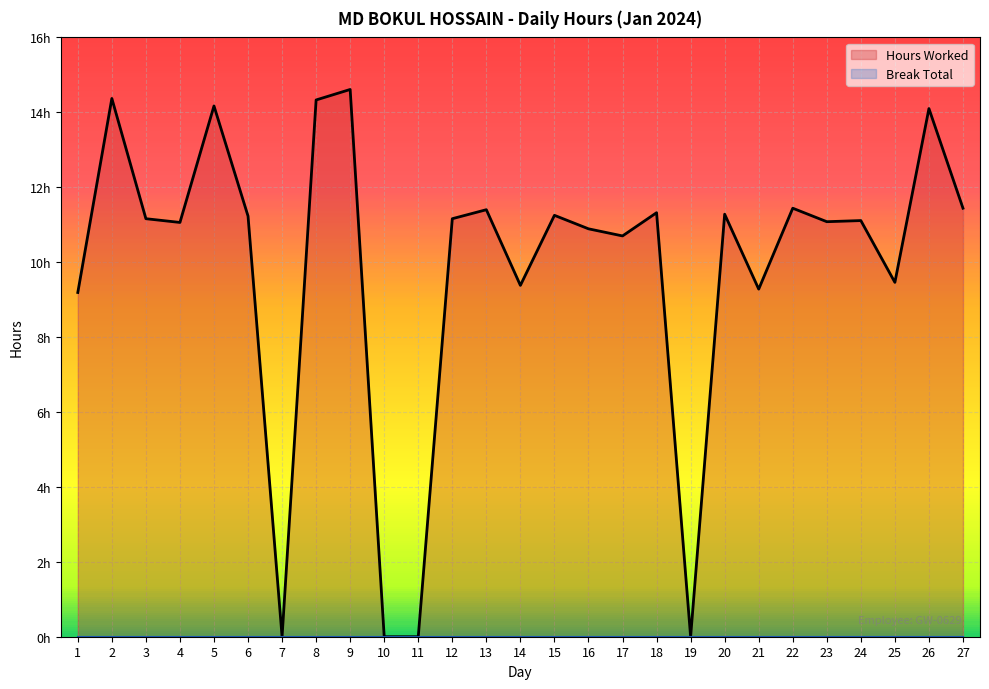

At which category does the data reach its first local valley?

4